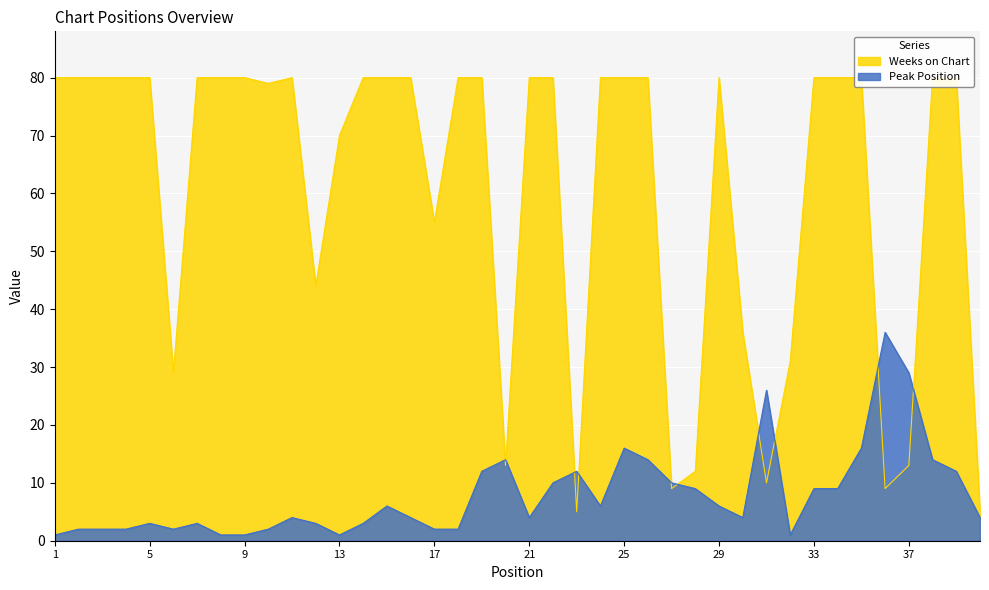

Which series has the widest spread of values?

Weeks on Chart